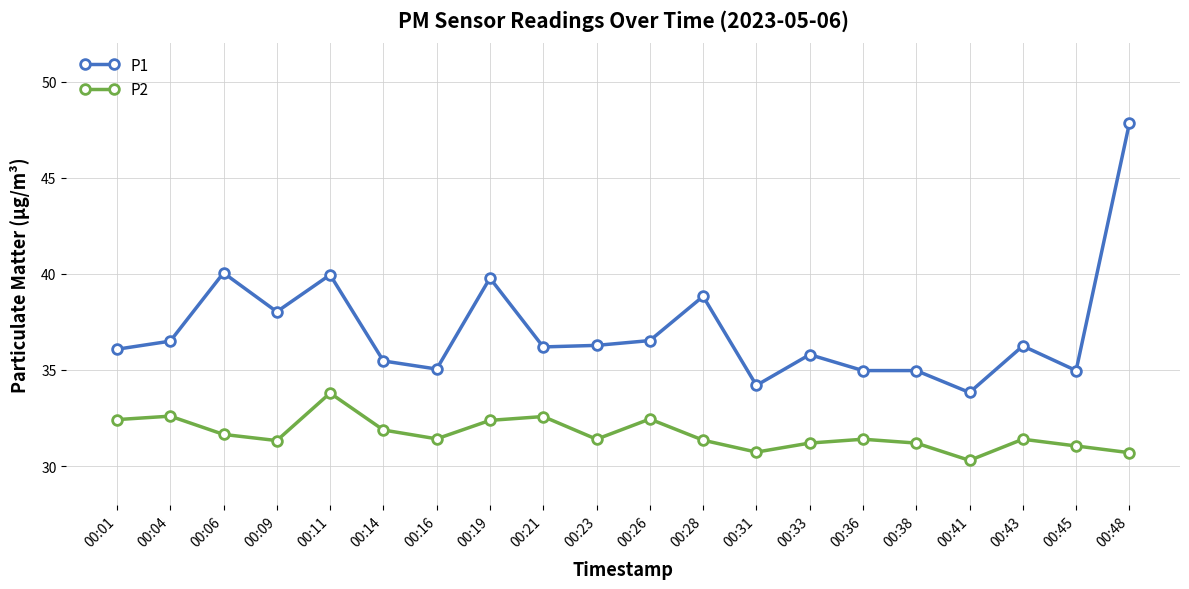

Which category has the highest value in the P1 series?

00:48